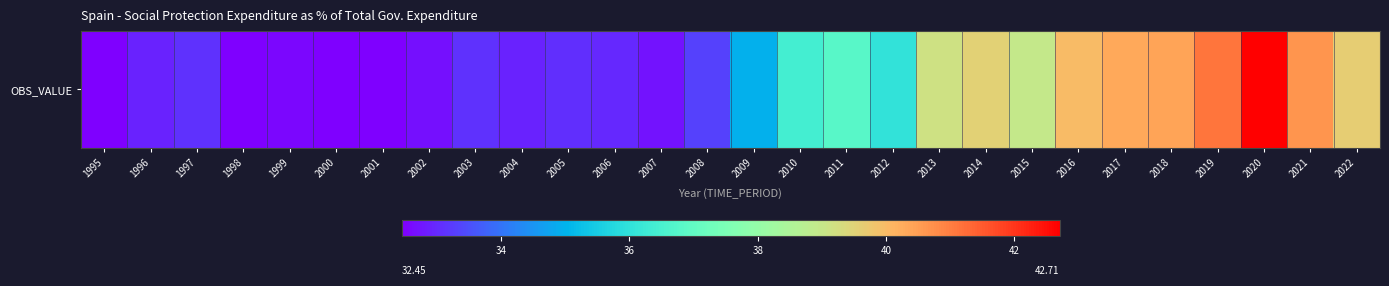

Where does the data first go above 34?

2009